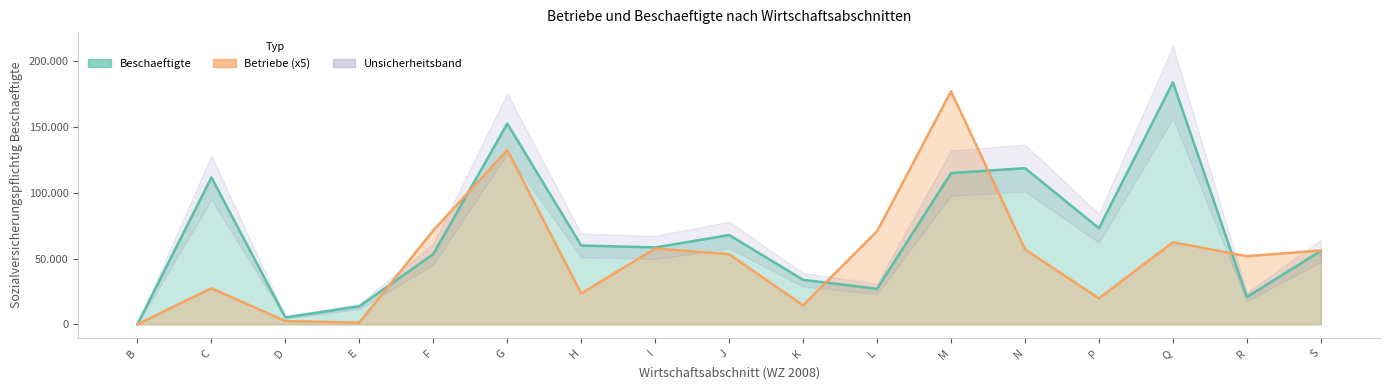

Reading right to left, extract all data points from this chart.

Betriebe: 56130	51780	62375	19760	56980	177035	70690	14455	53275	57620	23495	132285	71390	1335	2470	27395	55
Beschaeftigte: 55811	20802	183828	73049	118666	114887	27014	33839	67871	58415	59933	152490	53363	13701	5287	111623	114